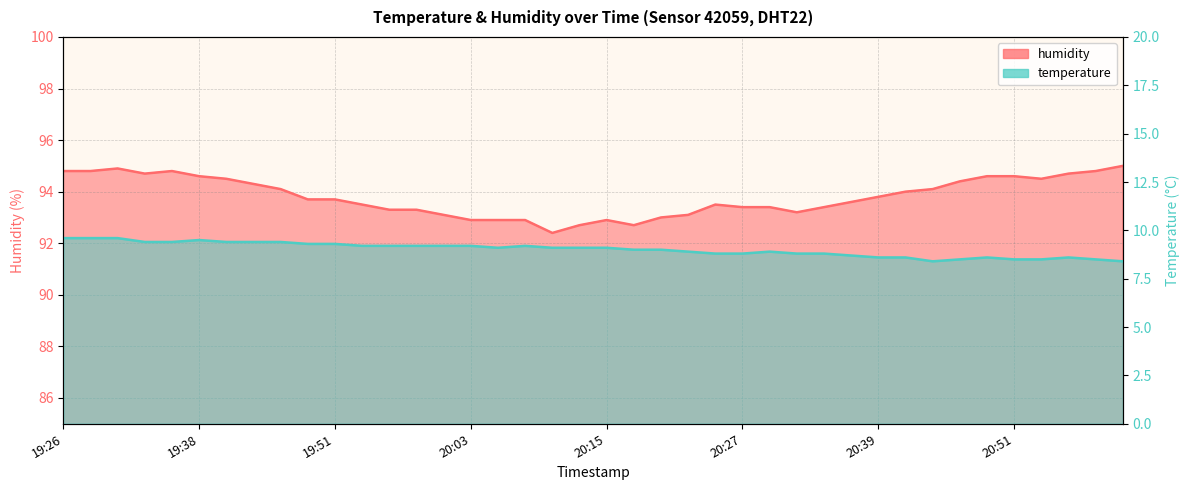

What is the average value of the temperature series?

9.0